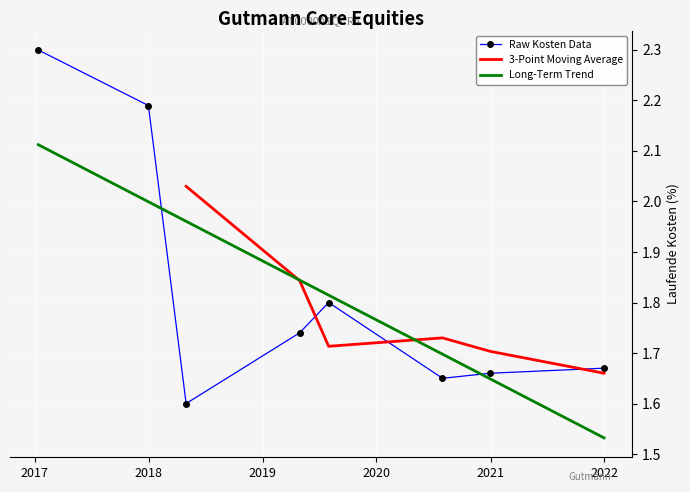

How many interior local peaks (higher than both neighbors) does the data have?

1